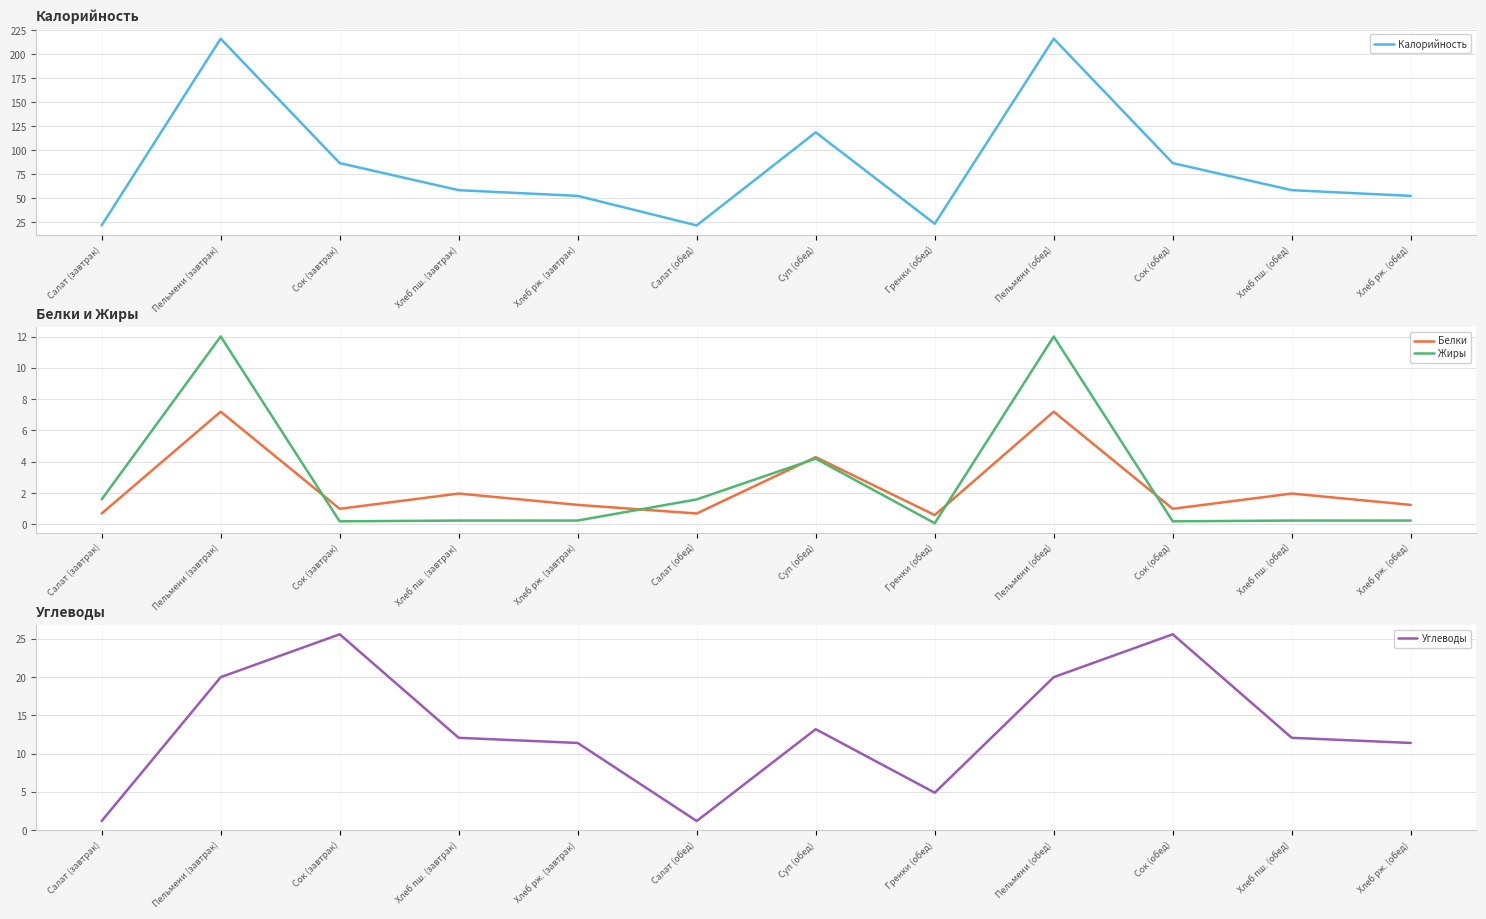

How many interior local peaks does the Калорийность series have?

3